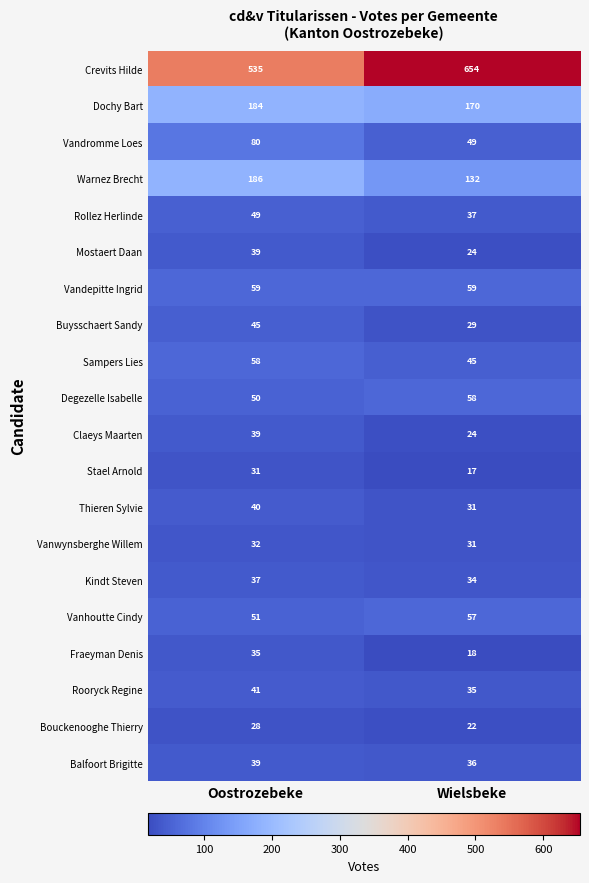

Where is Vanwynsberghe Willem nearest to the value 31?

Wielsbeke